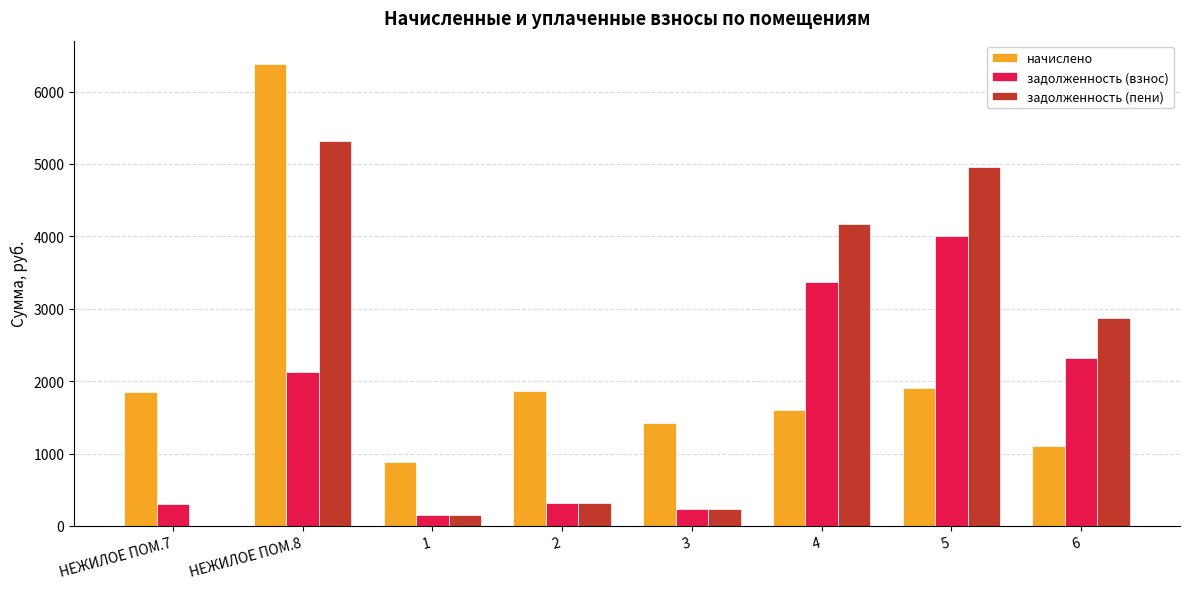

Which series changed the most between 1 and 3?

начислено